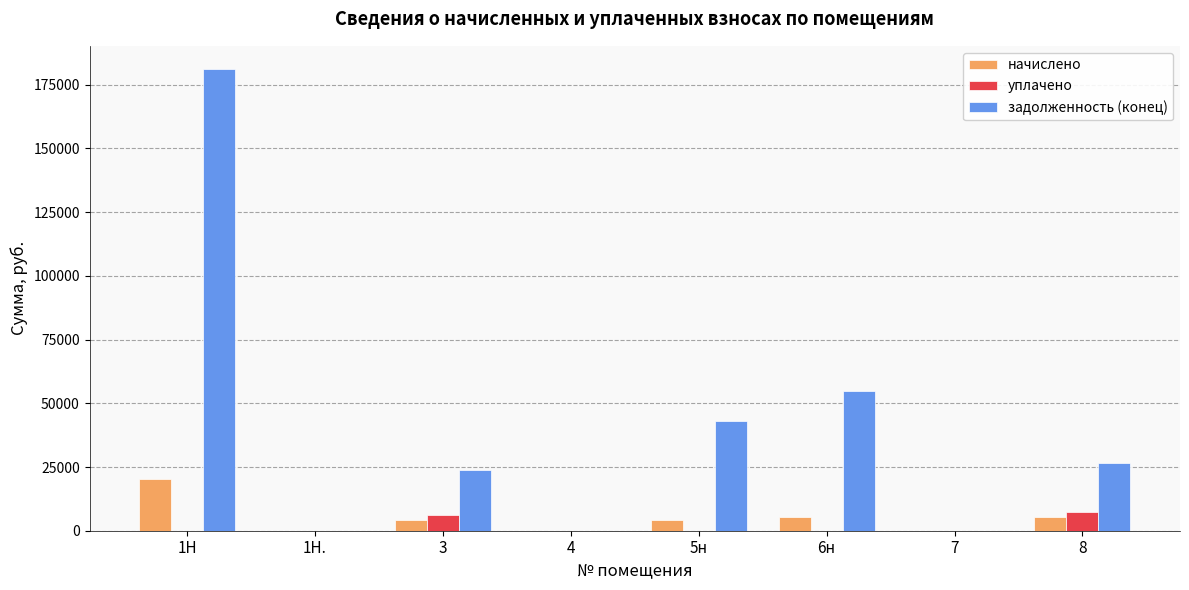

Between 4 and 5н, which series saw the biggest shift?

задолженность (конец)